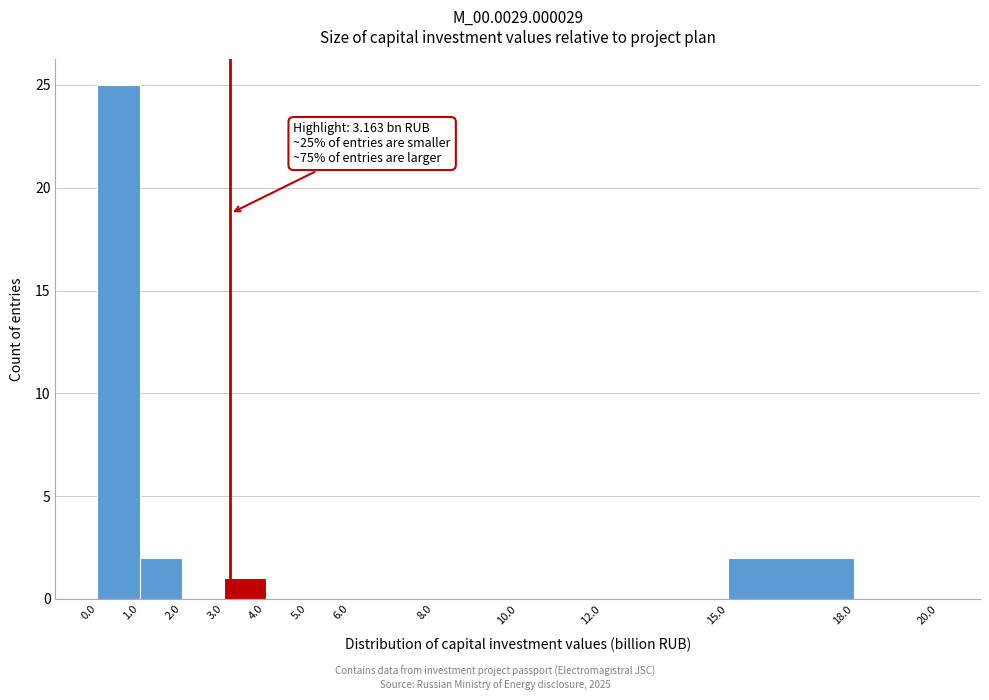

Over which range of the x-axis is the bar tallest?

0.0 to 1.0